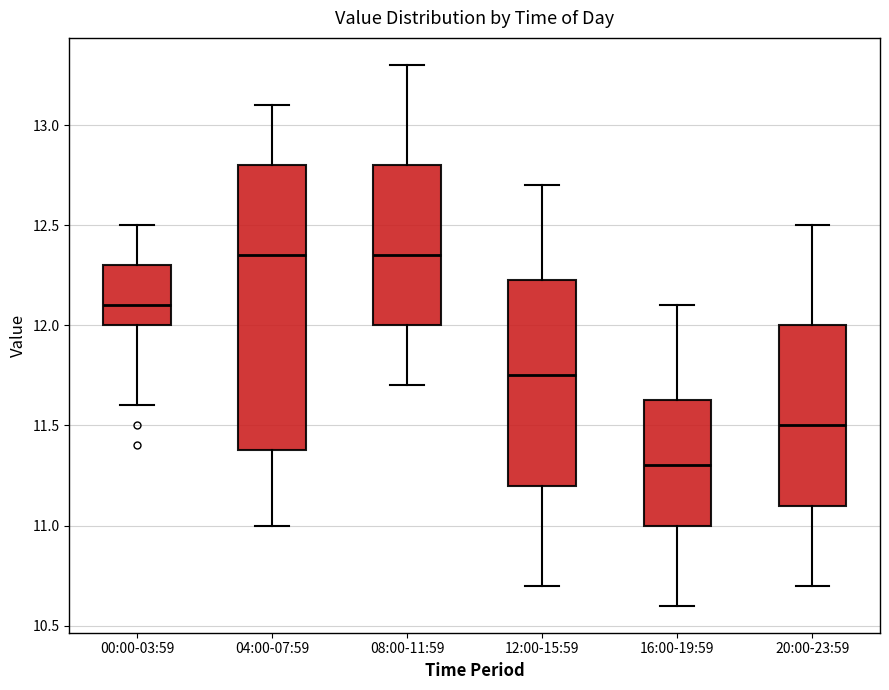

Reading left to right, read every box against the y-axis: the position of its median line, the range the box covers, and the ends of its whiskers. The values are not printed on the chart, so give them approximately, as read against the axis.

00:00-03:59: median 12.10, box 12.00 to 12.30, whiskers 11.60 to 12.50
04:00-07:59: median 12.35, box 11.40 to 12.80, whiskers 11.00 to 13.10
08:00-11:59: median 12.35, box 12.00 to 12.80, whiskers 11.70 to 13.30
12:00-15:59: median 11.75, box 11.20 to 12.25, whiskers 10.70 to 12.70
16:00-19:59: median 11.30, box 11.00 to 11.65, whiskers 10.60 to 12.10
20:00-23:59: median 11.50, box 11.10 to 12.00, whiskers 10.70 to 12.50